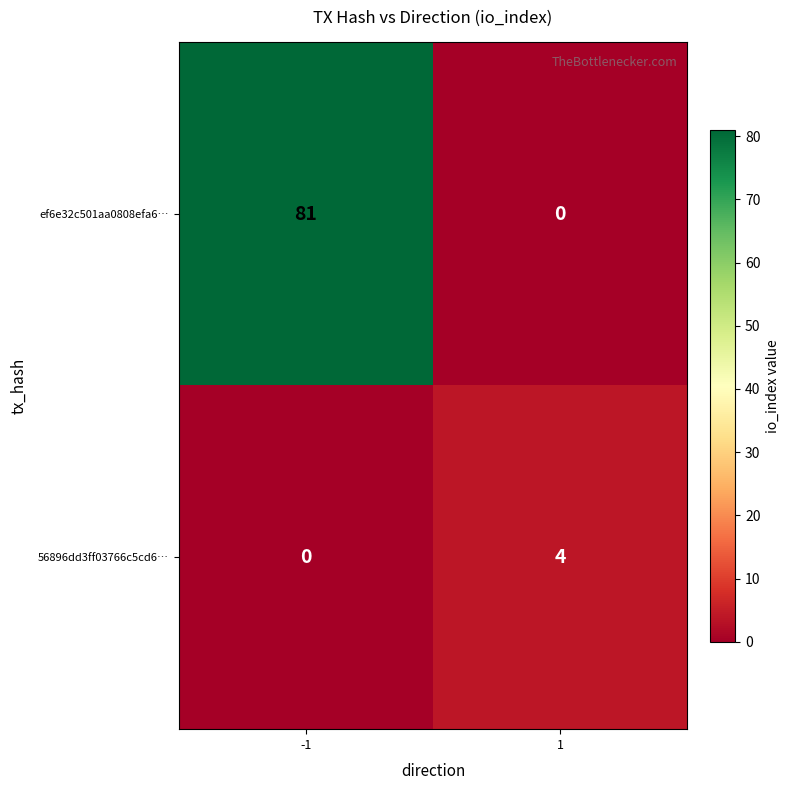

Count the number of data series in this chart.

2